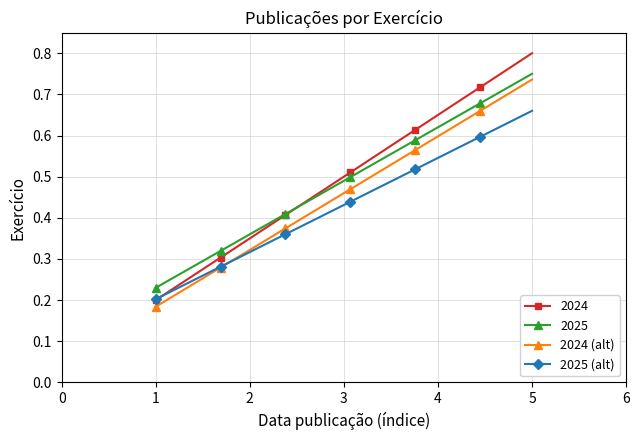

At how many categories does at least one series exceed 0?

30